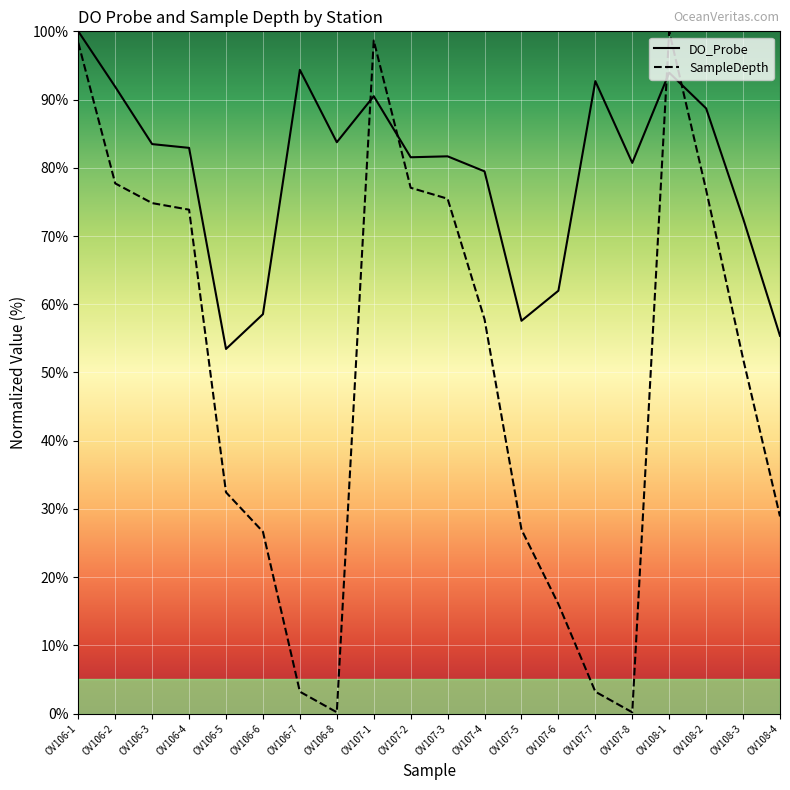

What is the difference between the DO_Probe values at OV108-3 and OV106-2?

19.3